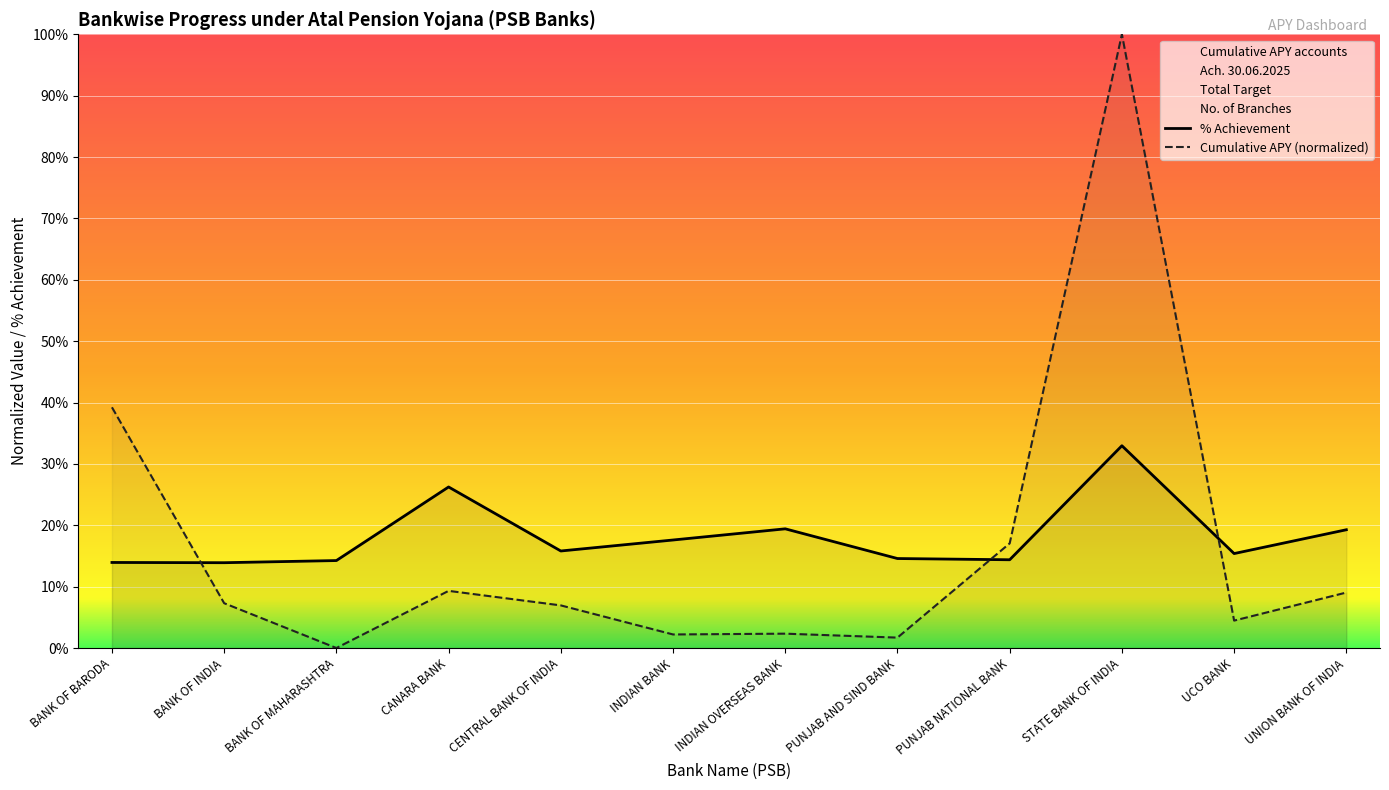

Where is Cumulative APY (normalized) nearest to the value 50?

BANK OF BARODA